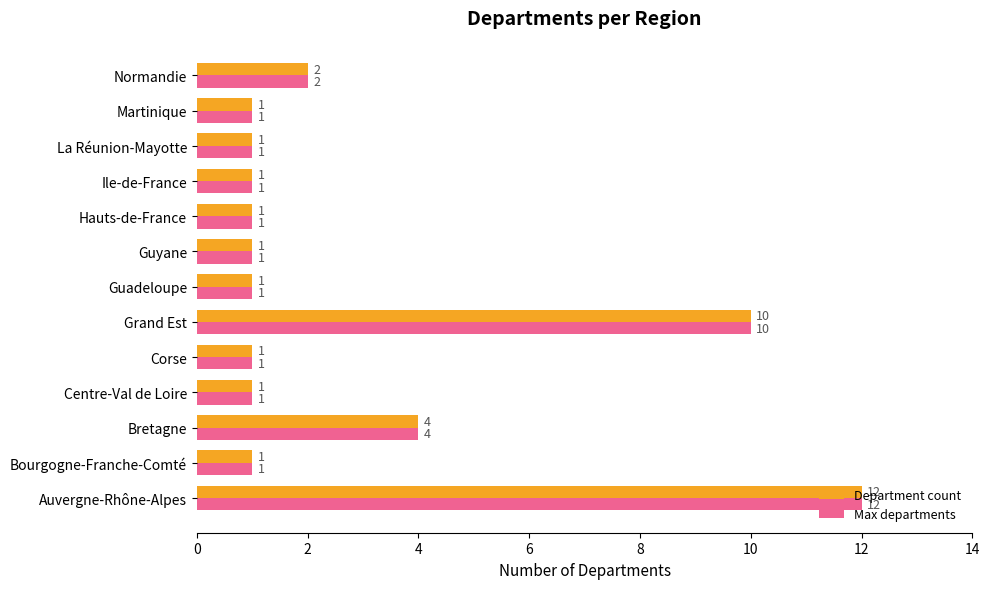

What is the greatest value displayed?

12